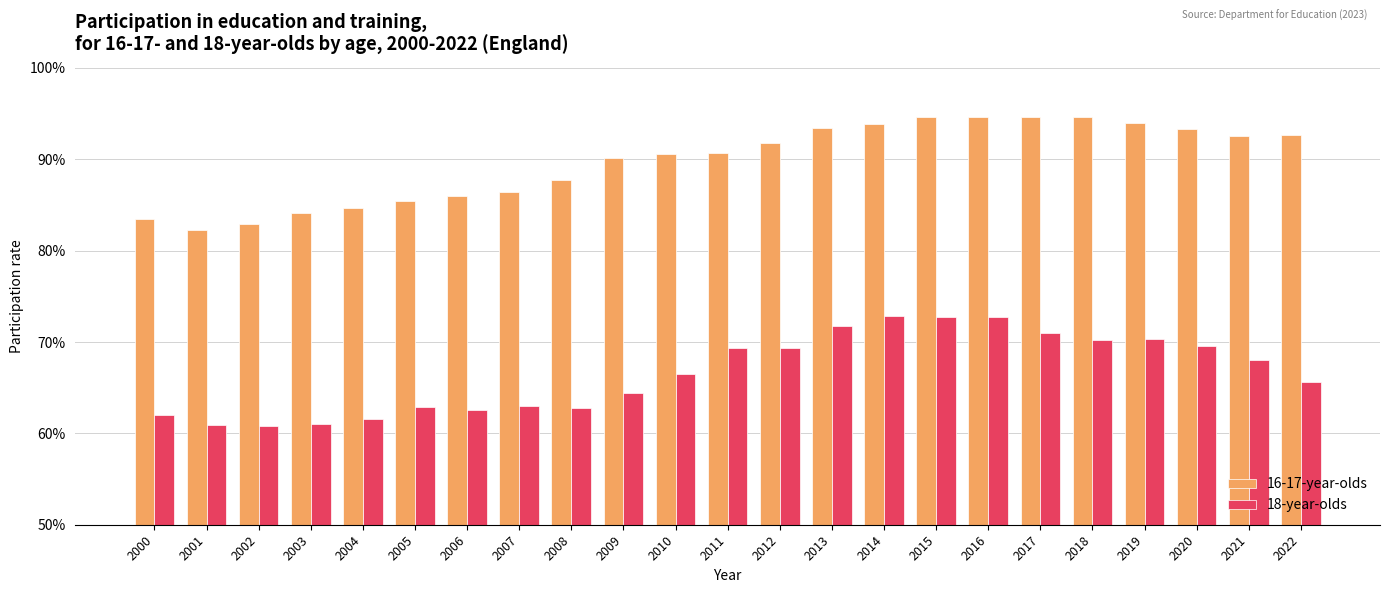

Does the chart contain any negative values?

No